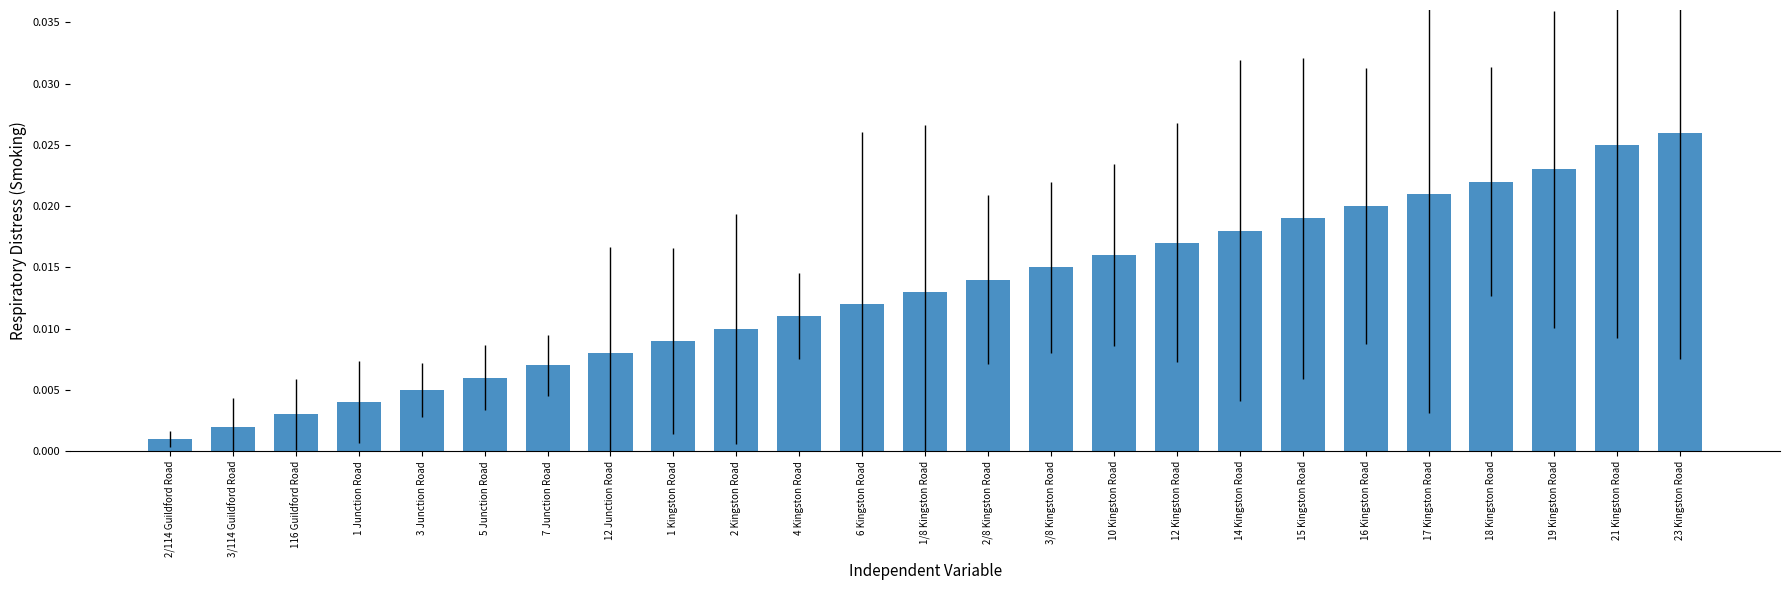

What position from the right is 3/8 Kingston Road?

11